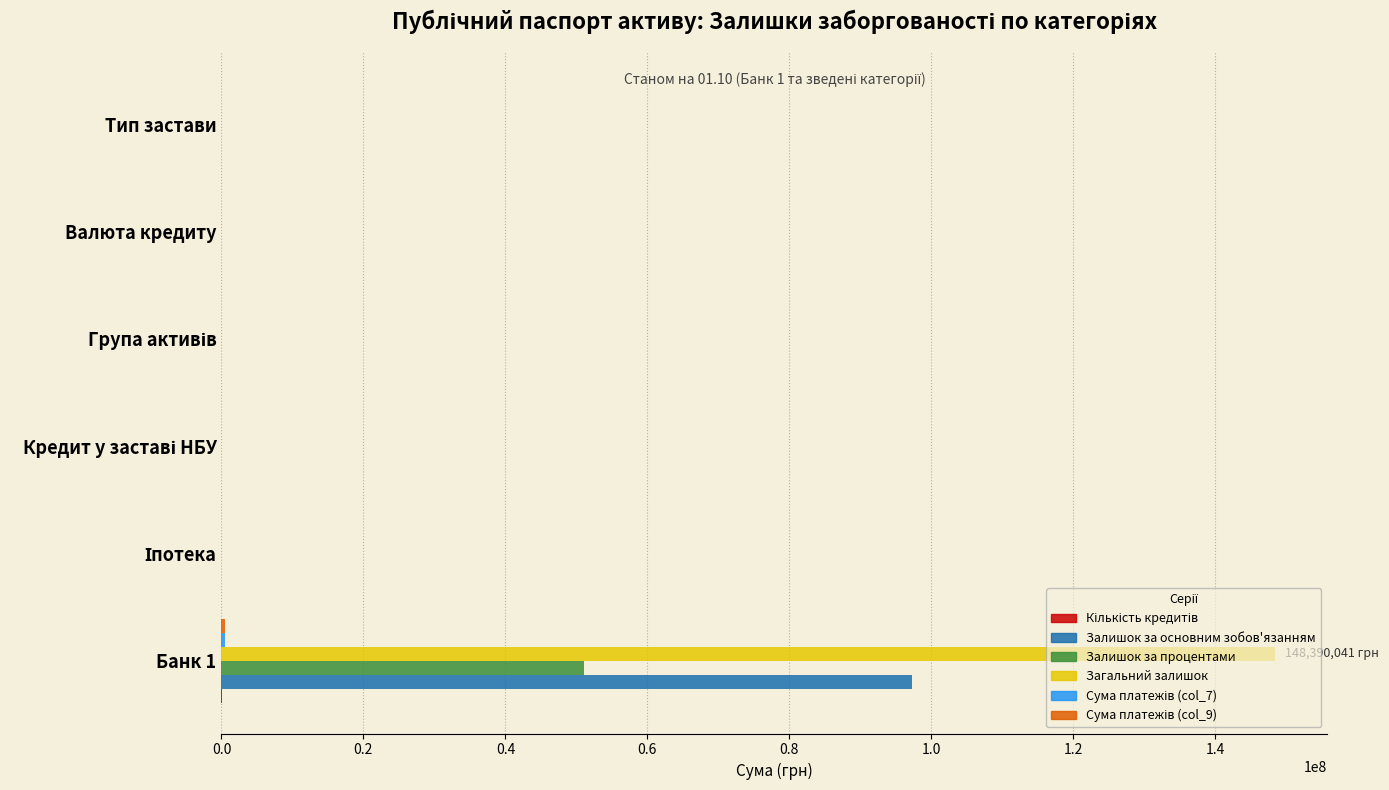

What is the sum of all Залишок за основним зобов'язанням values?

97324056.9